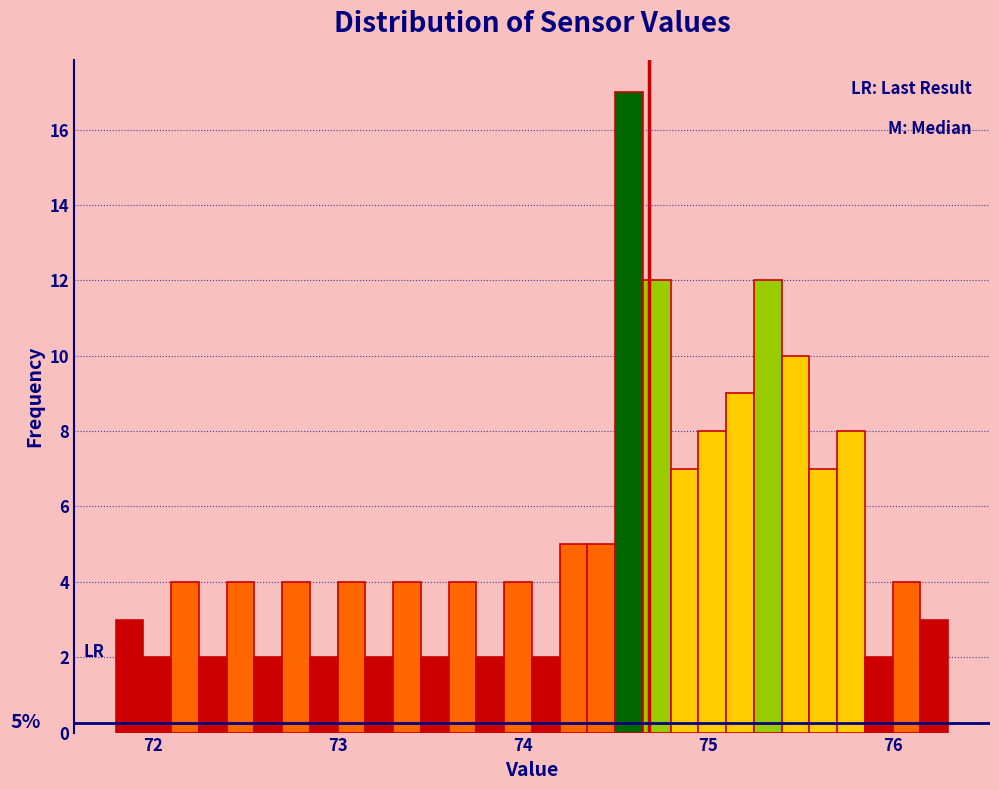

Around what value on the x-axis is the tallest bar? Give the approximate position of its centre, as read against the axis.

74.6